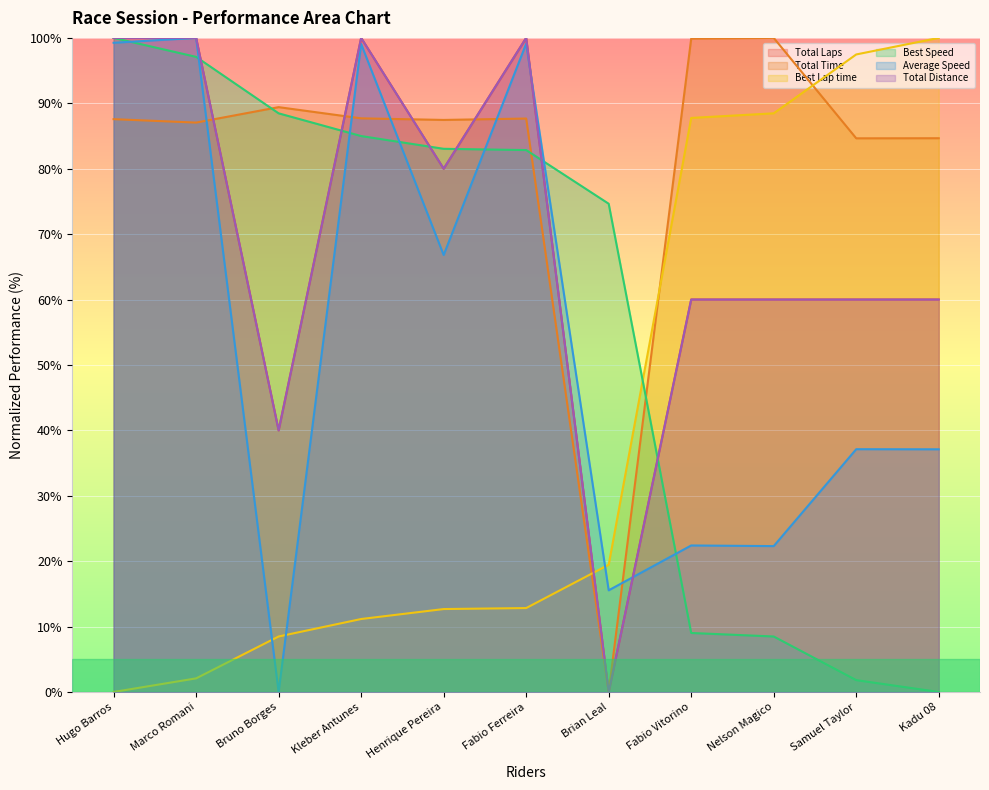

What are all the series names shown in the legend?

Total Laps, Total Time, Best Lap time, Best Speed, Average Speed, Total Distance